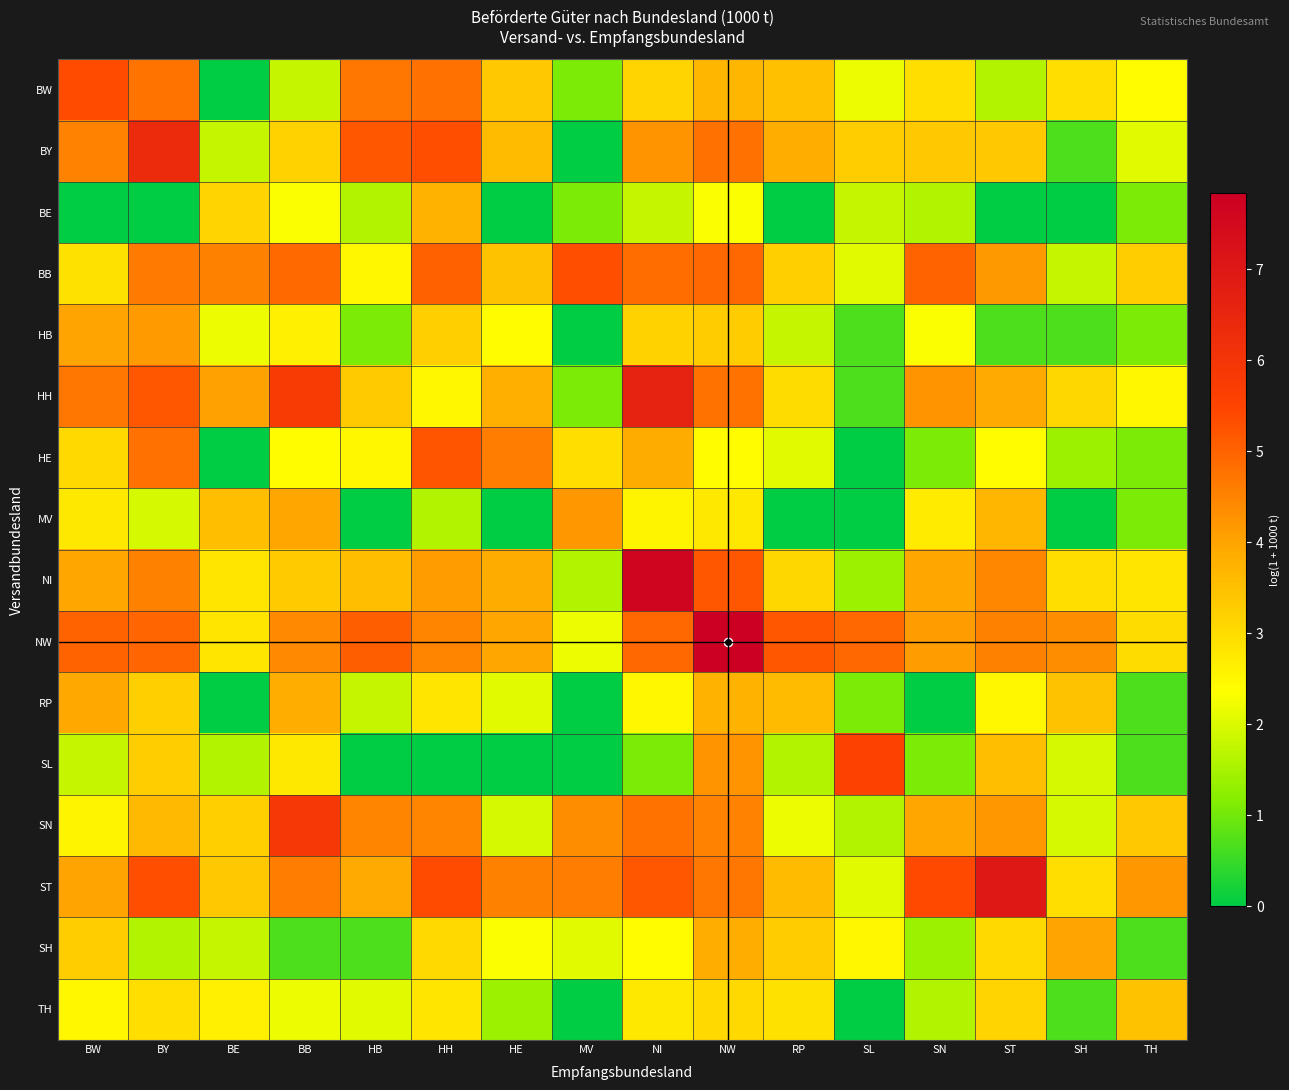

Which series changed the most between SL and SH?

SL